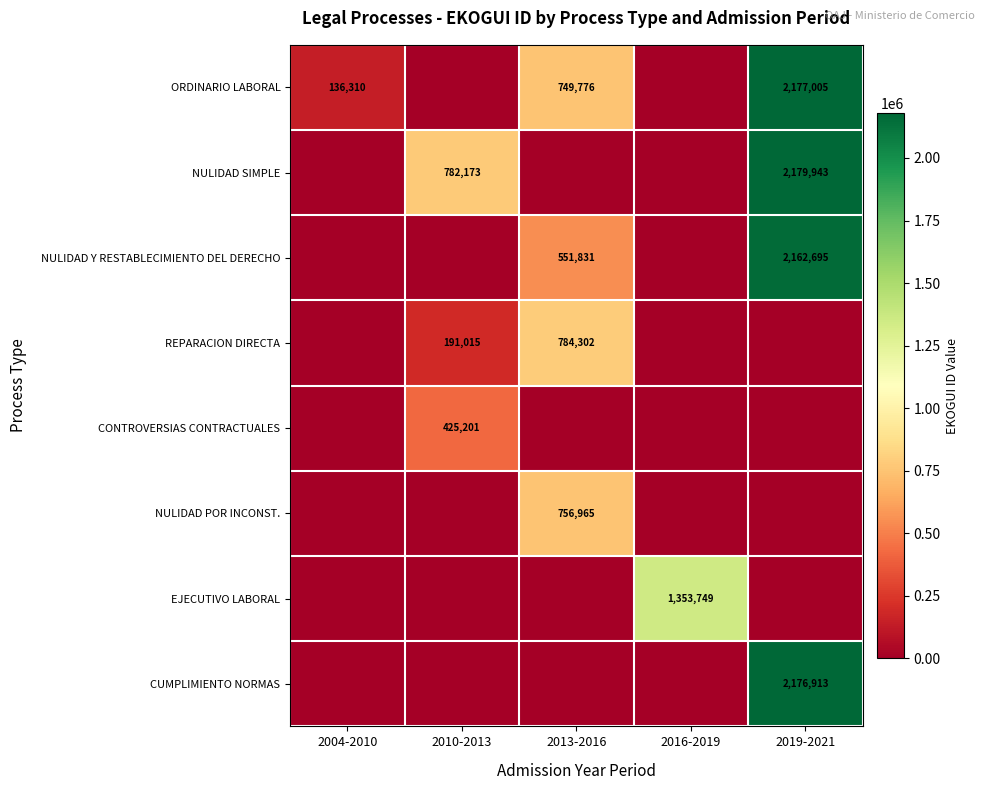

Is it true that NULIDAD SIMPLE equals 425655 at 2010-2013?

False